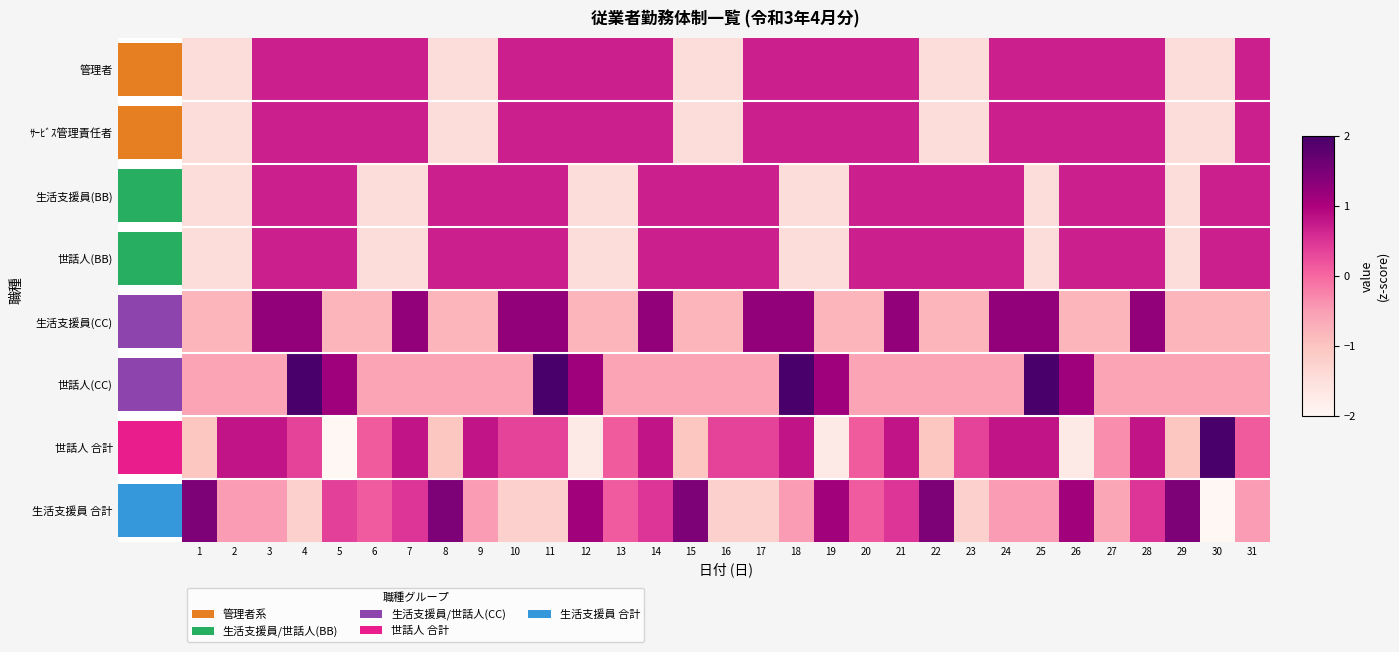

Which has a higher value, 23 or 22?

23